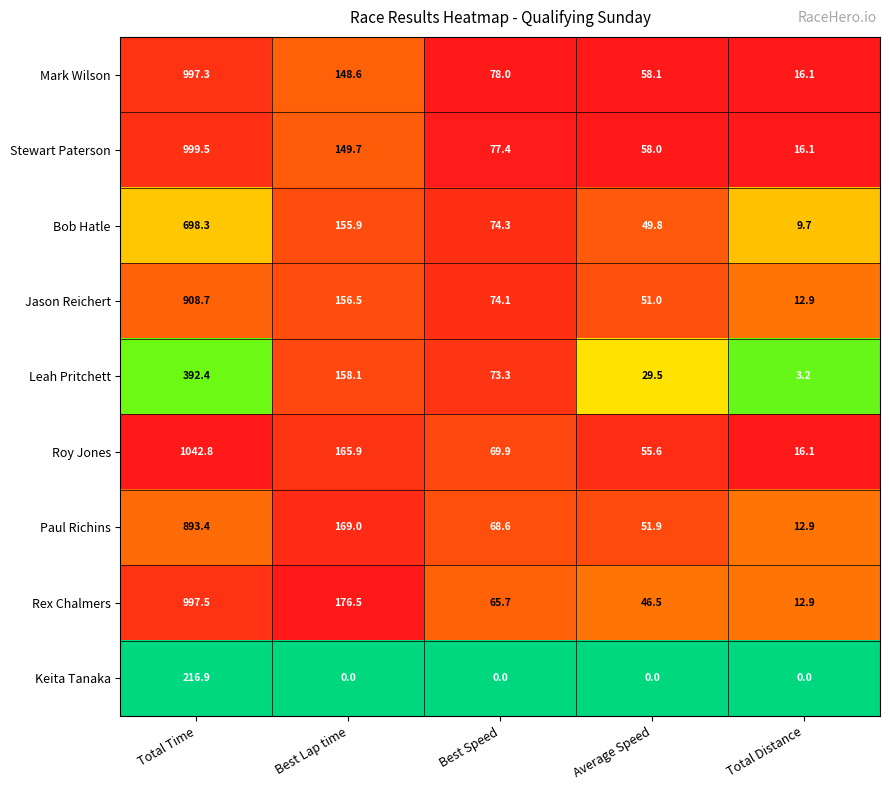

Which category has the highest value across all series?

Total Time